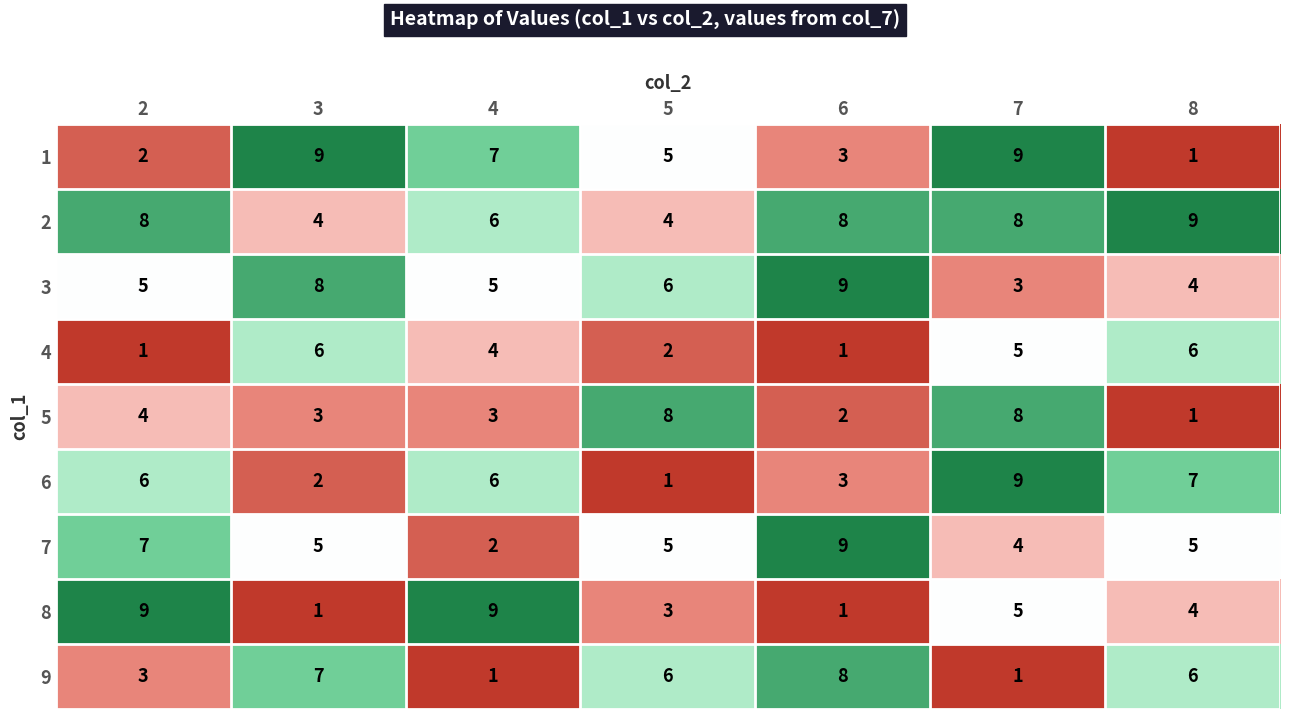

What is the greatest value displayed?

9